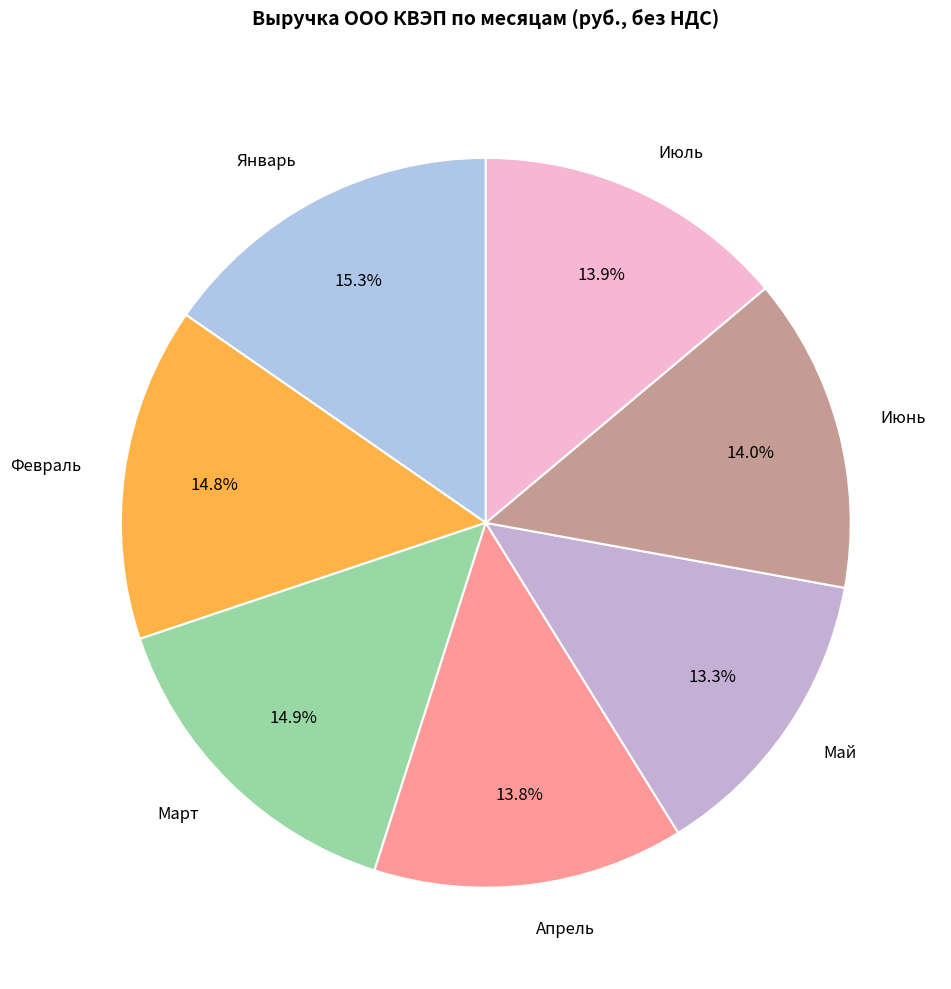

Count the number of slices in the pie.

7